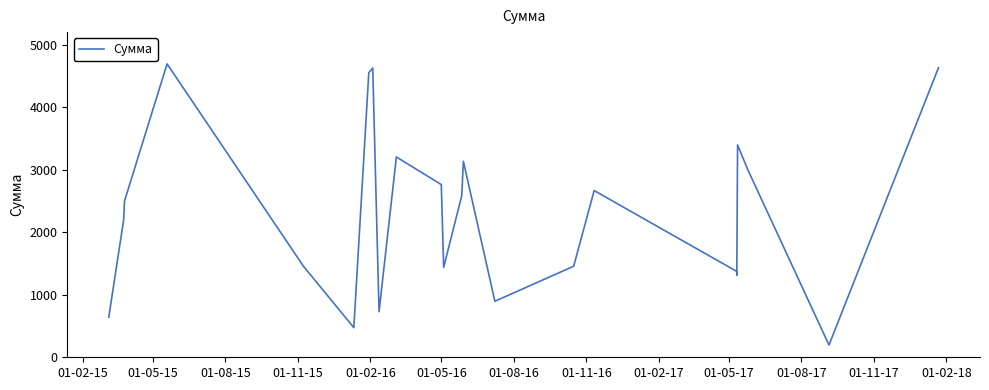

True or false: the data shows 4421 at 01-02-18.

False